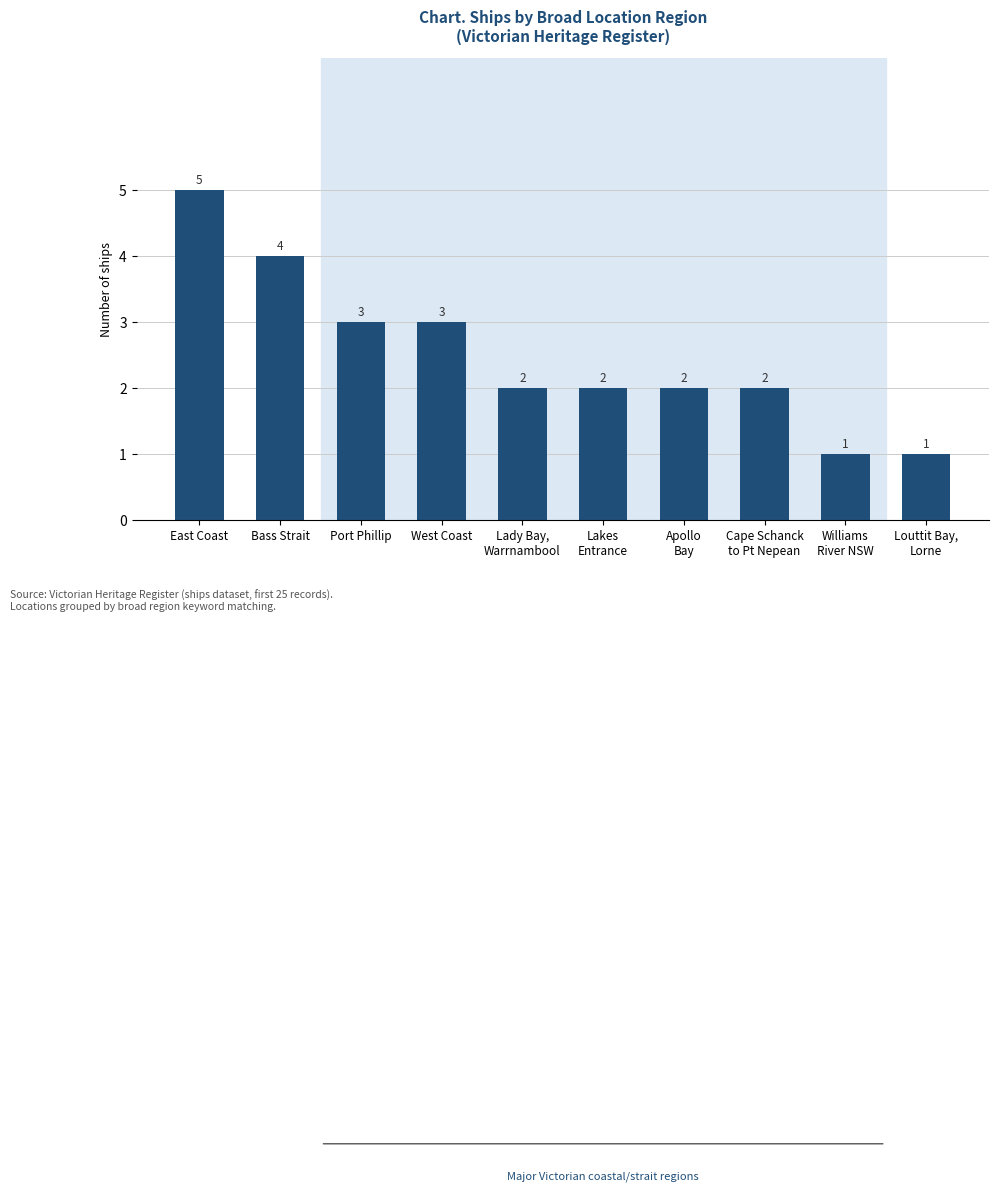

True or false: the data shows 1 at Lady Bay,
Warrnambool.

False